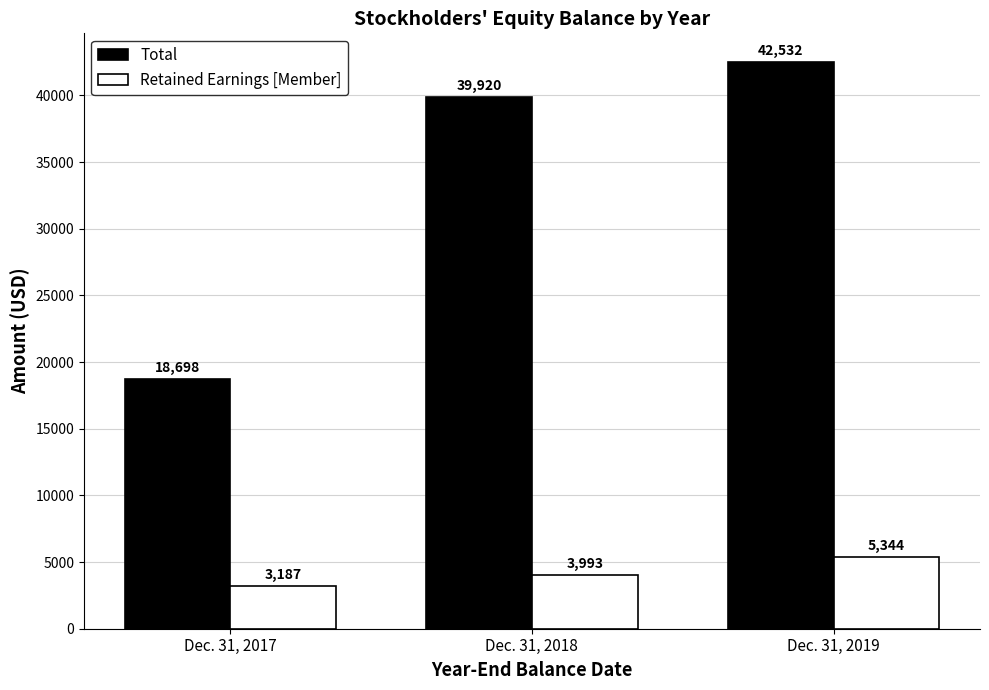

List the series in order of their overall mean, highest first.

Total, Retained Earnings [Member]